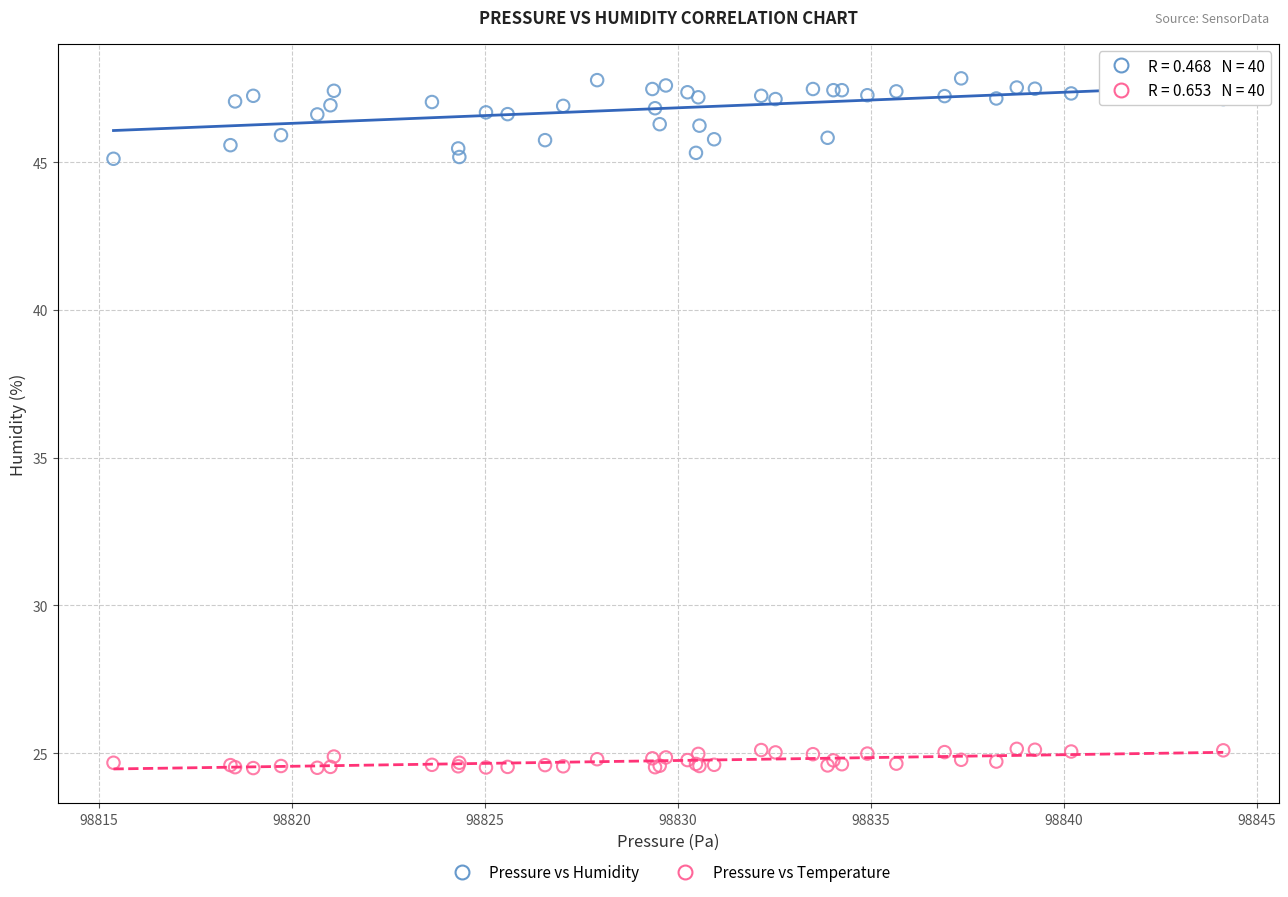

Which series has the largest Y range (max minus min)?

Pressure vs Humidity